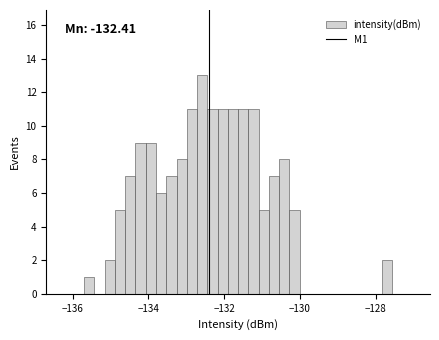

Read against the x-axis, roughly where is the centre of the tallest bar?

-132.6